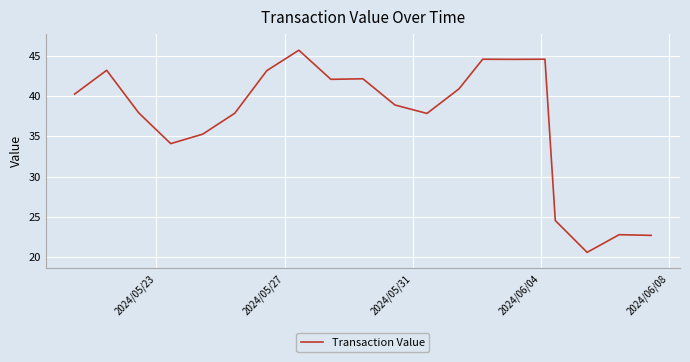

What is the maximum value shown in the chart?

45.7